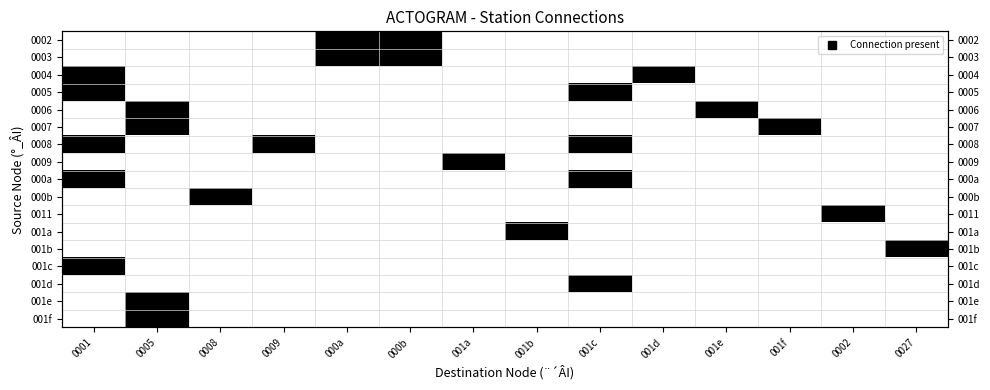

How many 001c values are between 0 and 1?

14